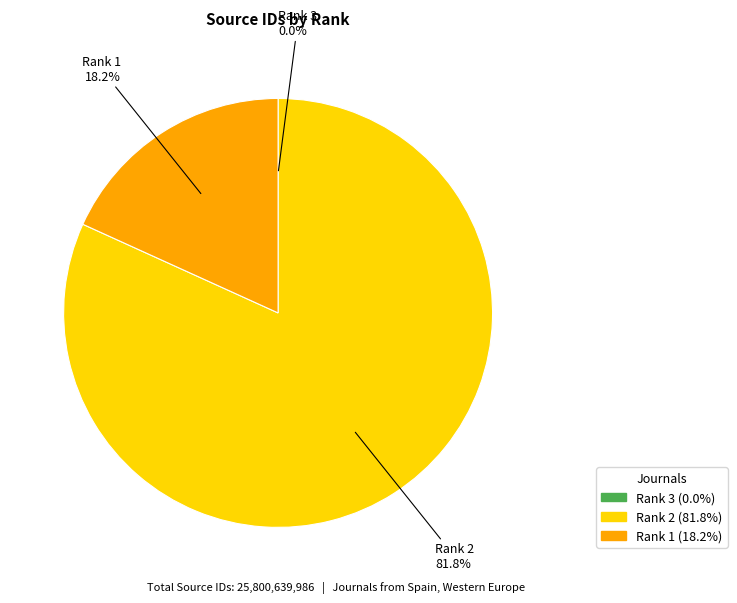

How much of the chart is everything except Rank 1?

81.8%